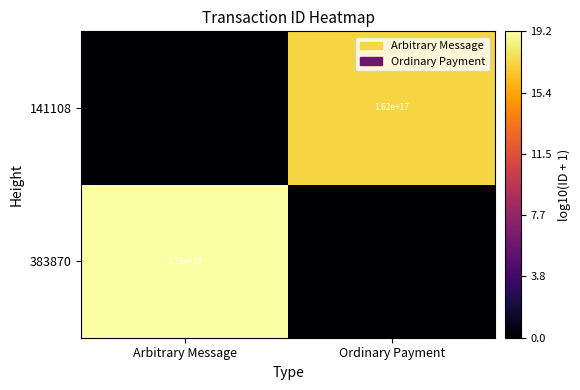

The value of 141108 at Ordinary Payment is 76065348306472496. True or false?

False